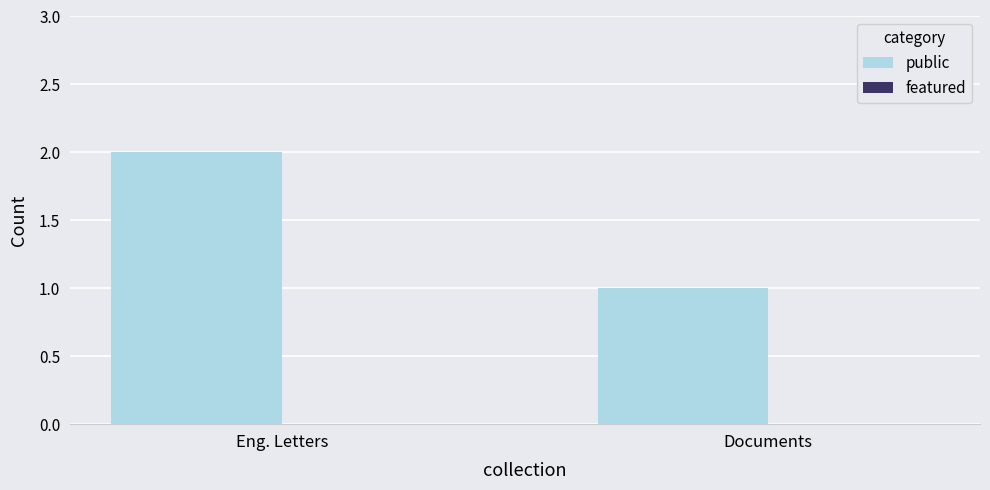

Which label corresponds to the largest value in the chart?

Eng. Letters